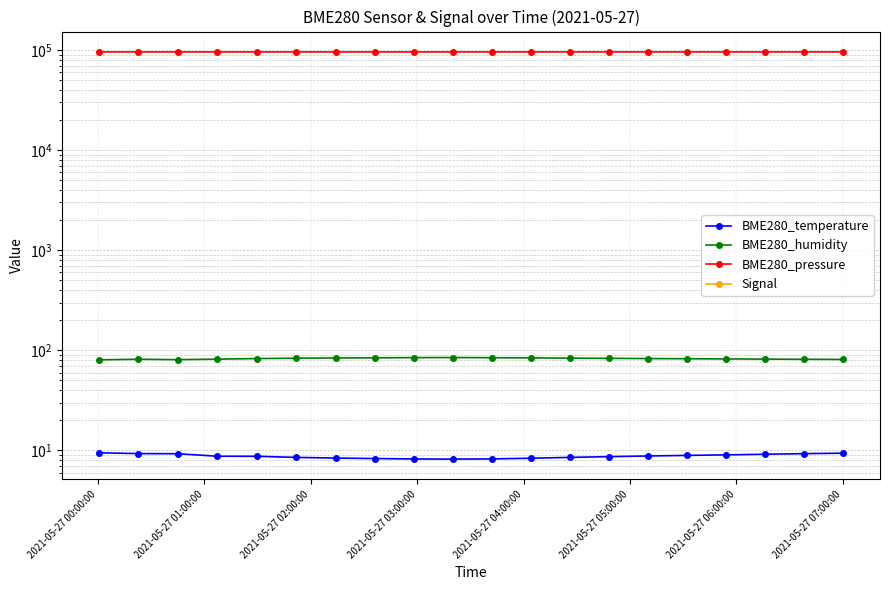

The value of BME280_humidity at 16 is 53.4. True or false?

False